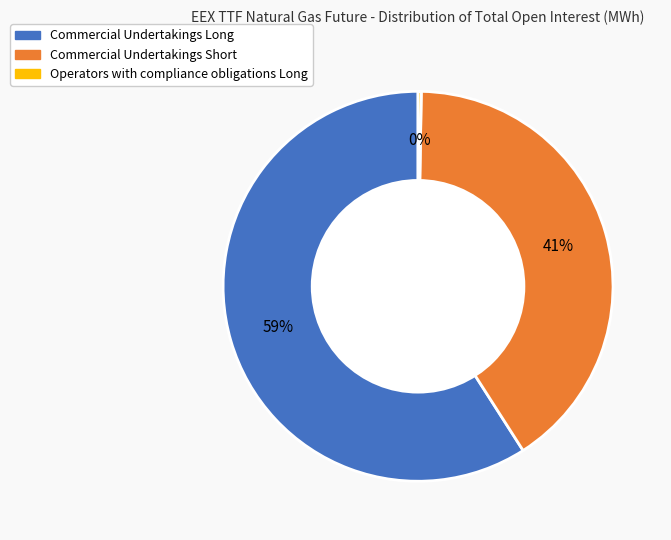

Between Commercial Undertakings Short and Commercial Undertakings Long, which is larger?

Commercial Undertakings Long